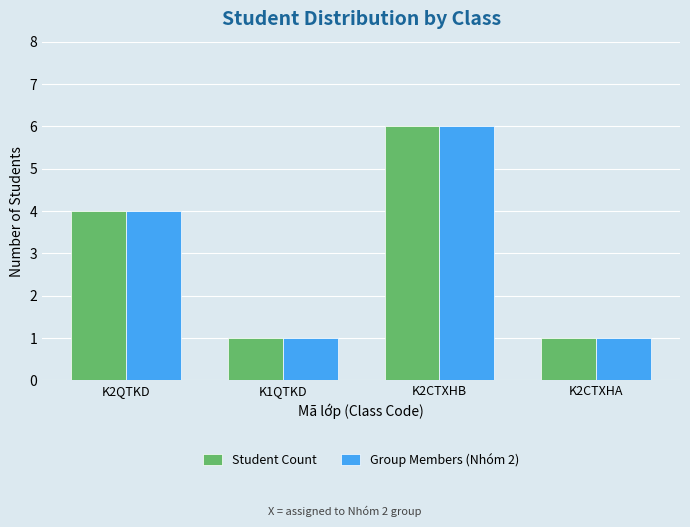

What is the sum of the Group Members (Nhóm 2) values at K1QTKD and K2QTKD?

5